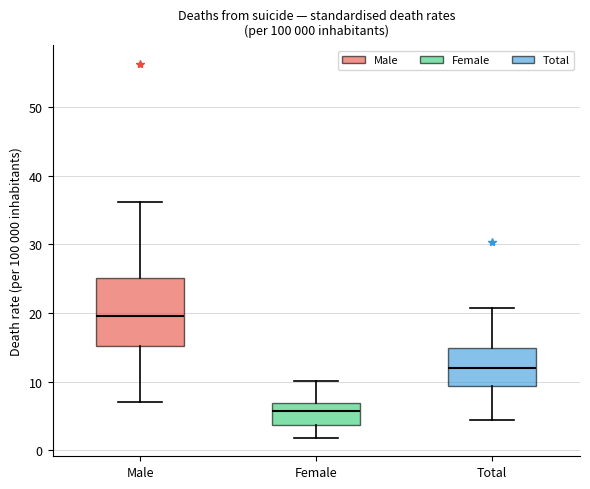

Comparing the boxes themselves (not the whiskers), which one is the tallest?

Male